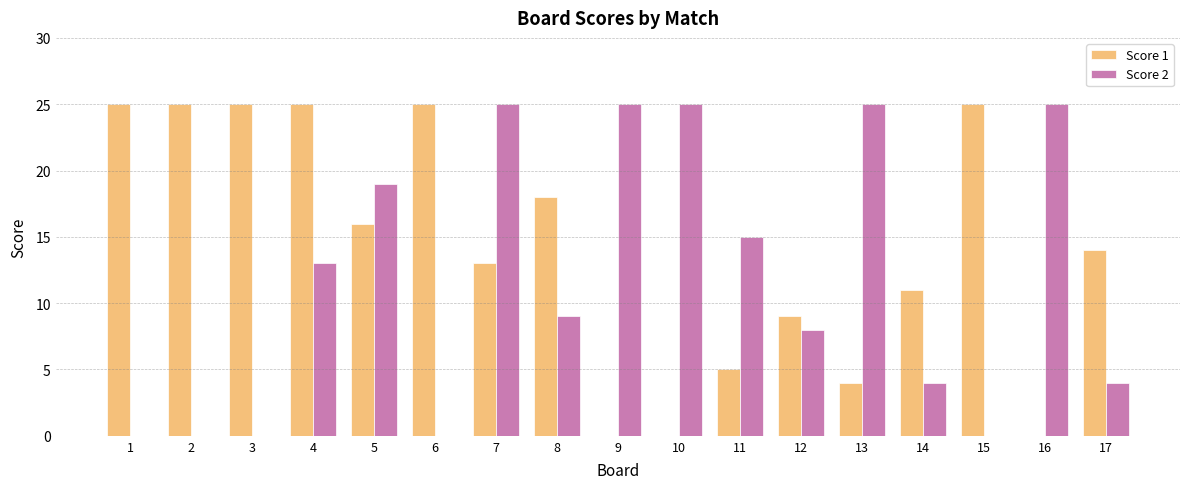

How many data points does each series have?

17